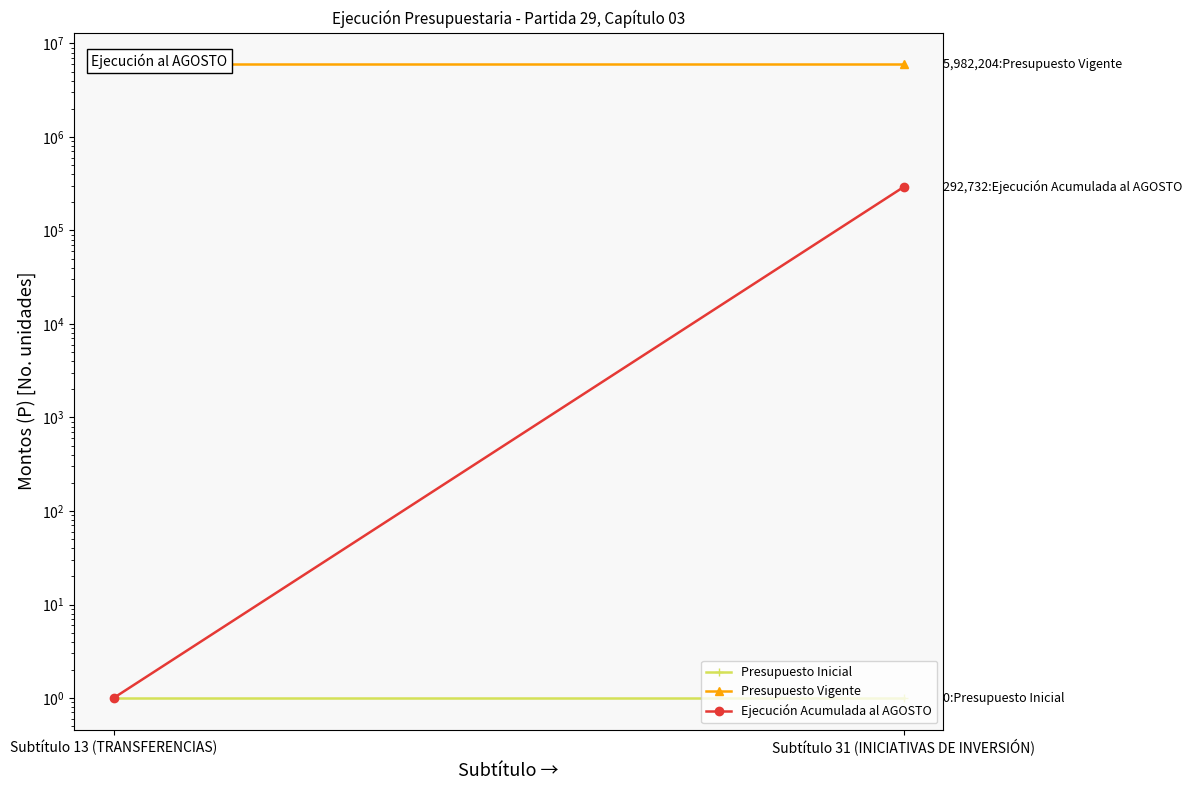

What are all the series names shown in the legend?

Presupuesto Inicial, Presupuesto Vigente, Ejecución Acumulada al AGOSTO